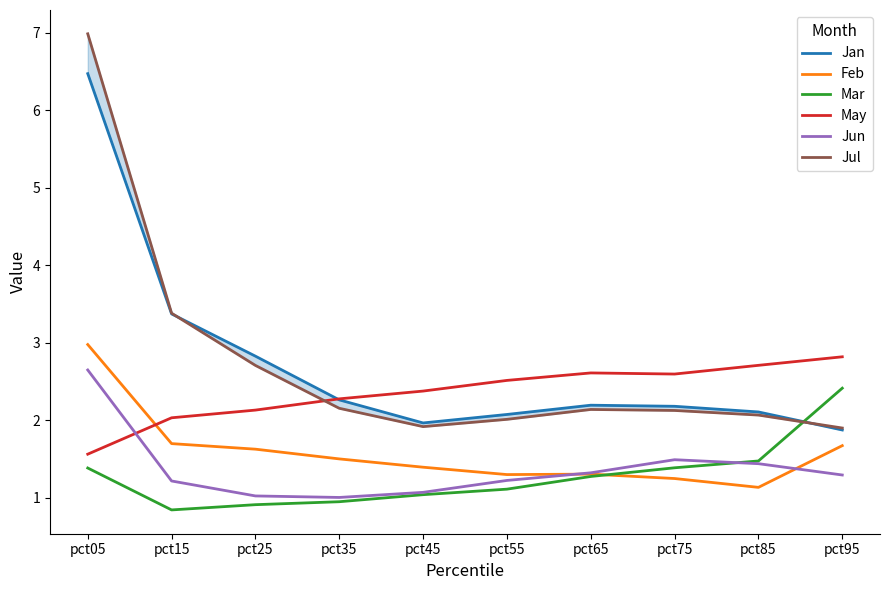

The Jun series shows 2.1 at pct95. True or false?

False